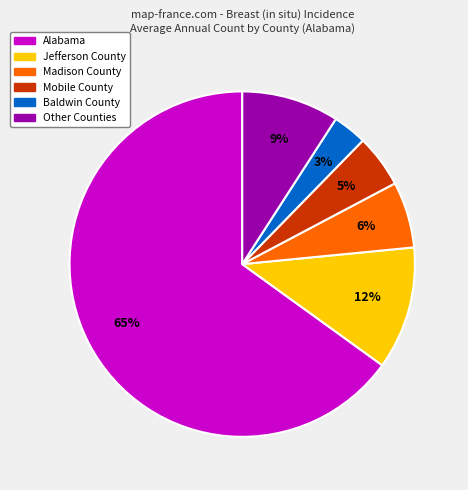

How many segments does this pie chart have?

6